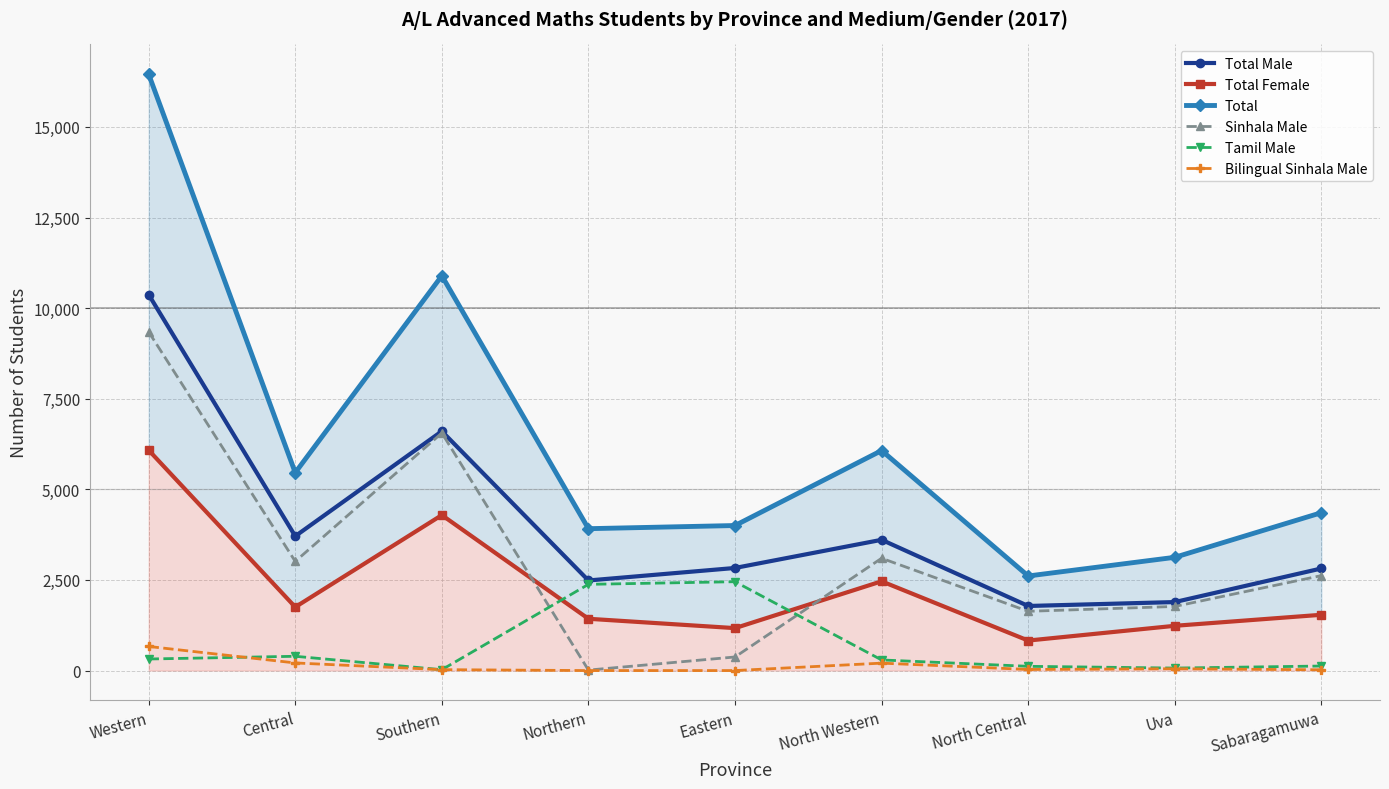

What are all the series names shown in the legend?

Total Male, Total Female, Total, Sinhala Male, Tamil Male, Bilingual Sinhala Male